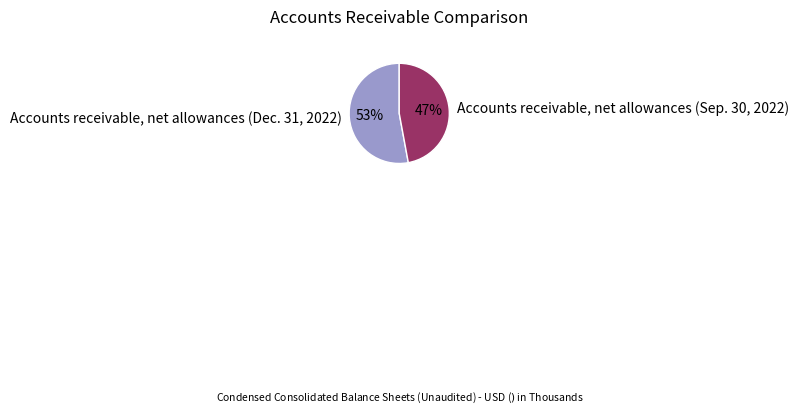

Rank the categories by value from highest to lowest.

Accounts receivable, net allowances (Dec. 31, 2022), Accounts receivable, net allowances (Sep. 30, 2022)